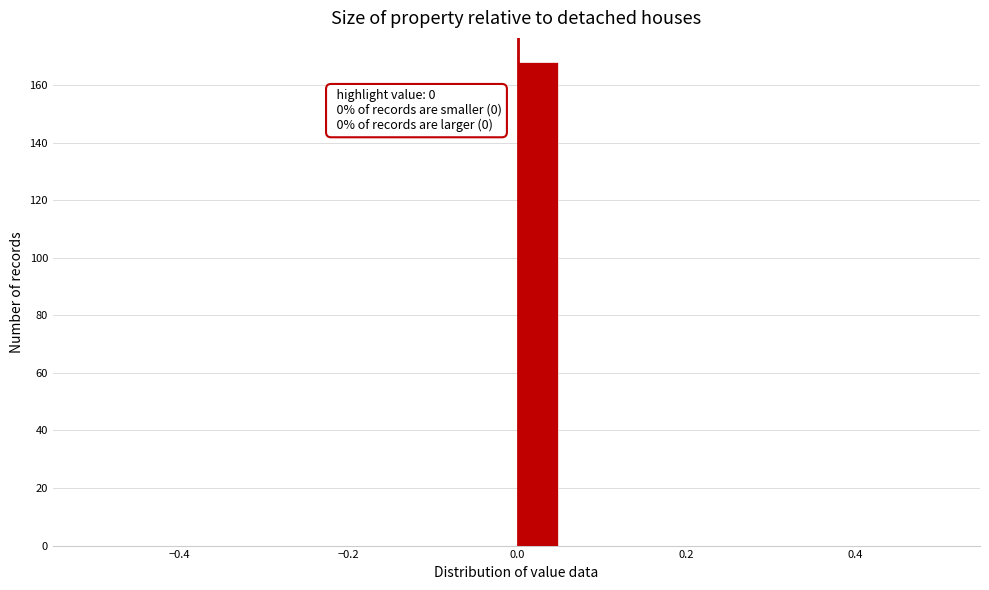

Read against the x-axis, roughly where is the centre of the tallest bar?

0.02